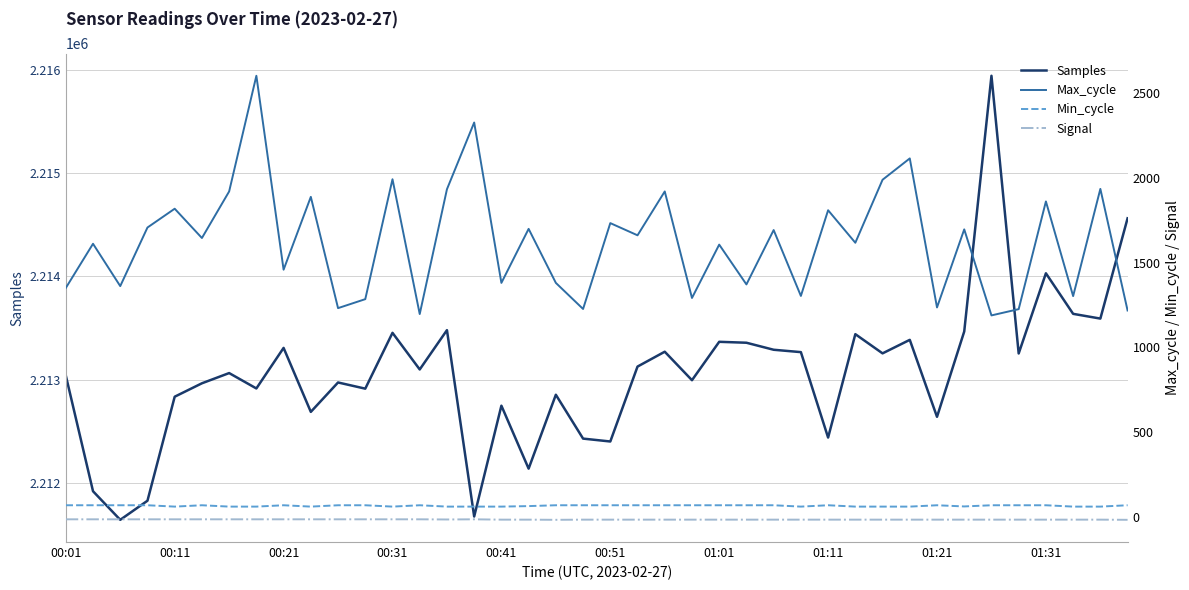

The Min_cycle series shows 22 at 26. True or false?

False